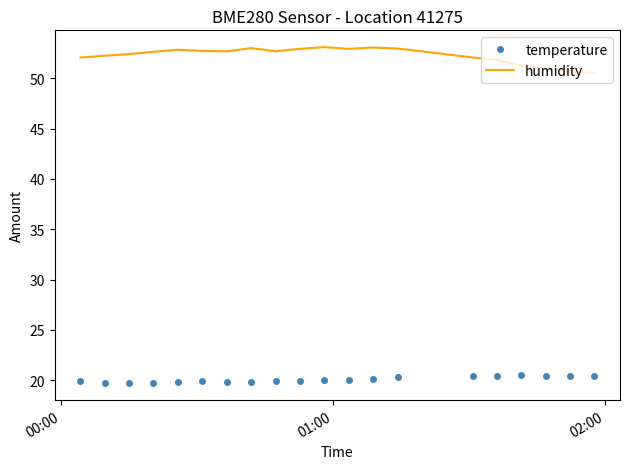

What is the difference between the maximum and minimum values in the humidity series?

2.6